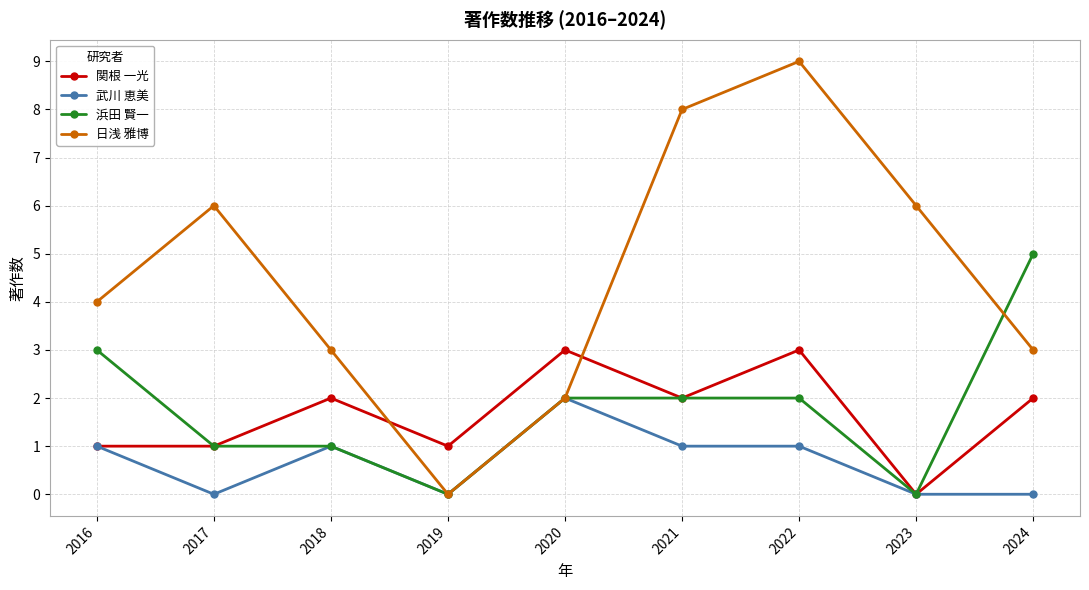

Count the number of data series in this chart.

4